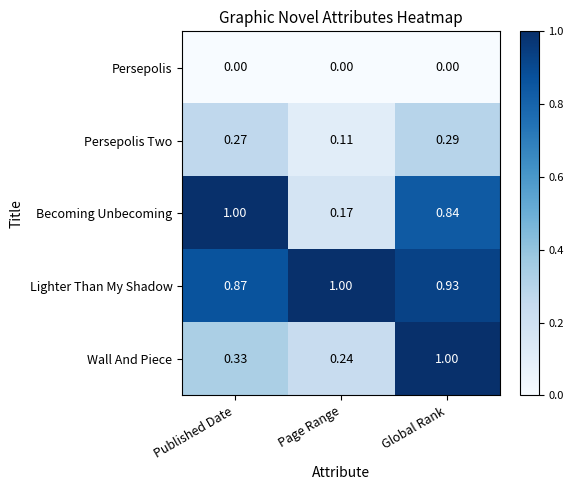

Rank the series at Page Range from lowest to highest value.

Persepolis, Persepolis Two, Becoming Unbecoming, Wall And Piece, Lighter Than My Shadow